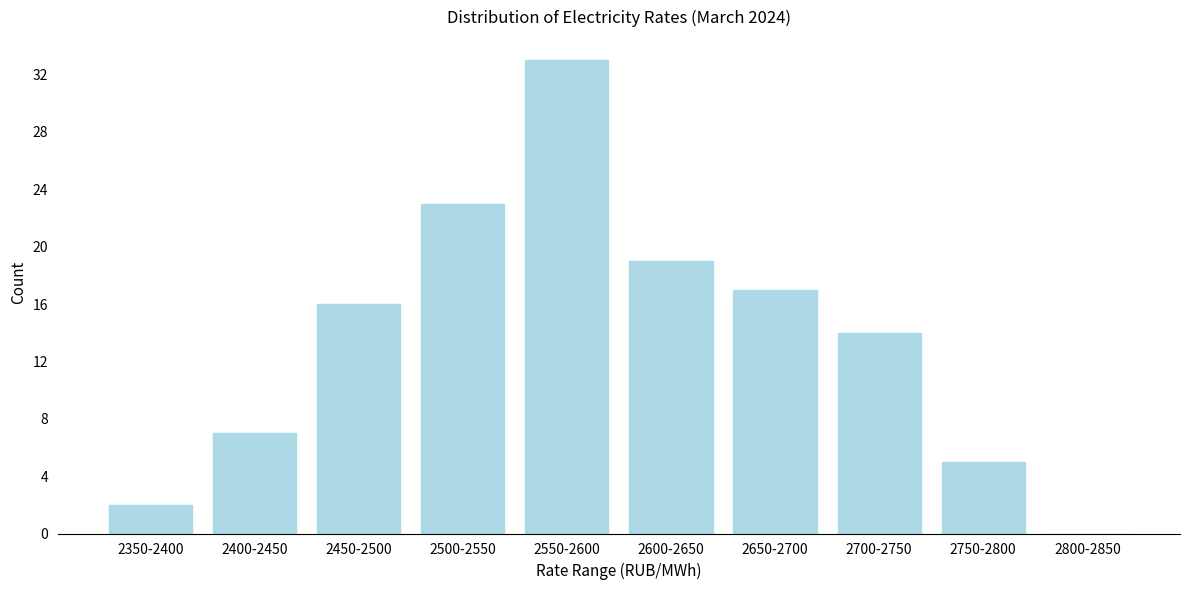

Reading left to right, what are all the values shown in this chart?

2350-2400=2	2400-2450=7	2450-2500=16	2500-2550=23	2550-2600=33	2600-2650=19	2650-2700=17	2700-2750=14	2750-2800=5	2800-2850=0